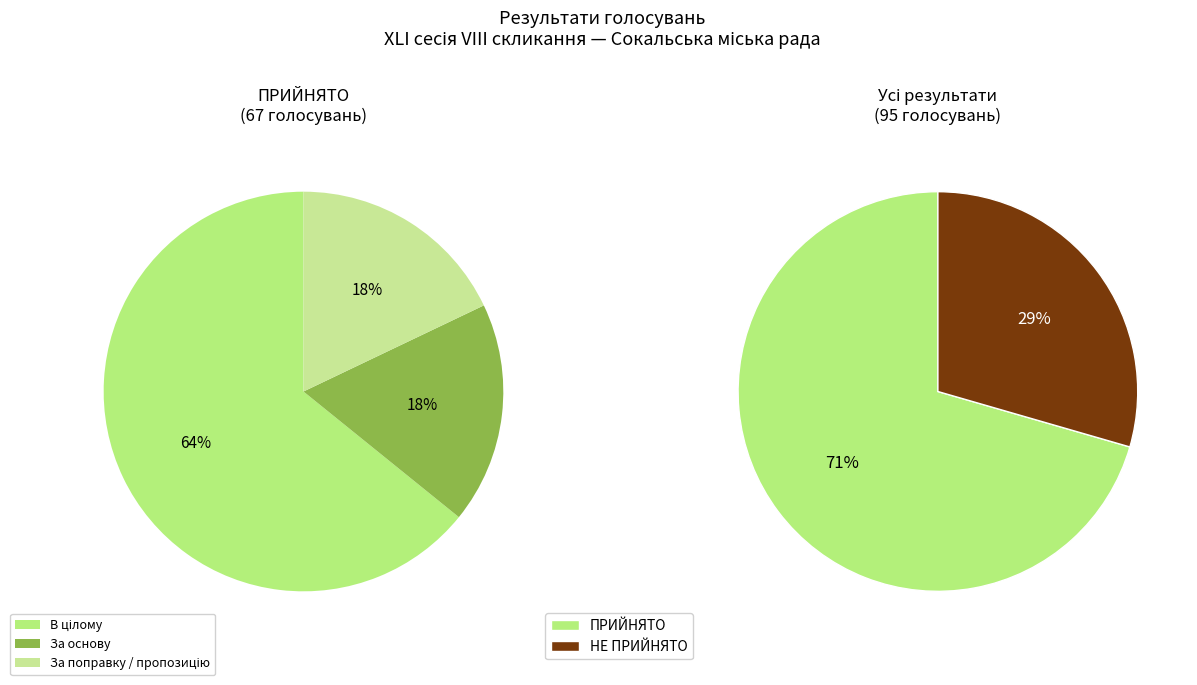

Which category has the smallest portion of the pie?

НЕ ПРИЙНЯТО